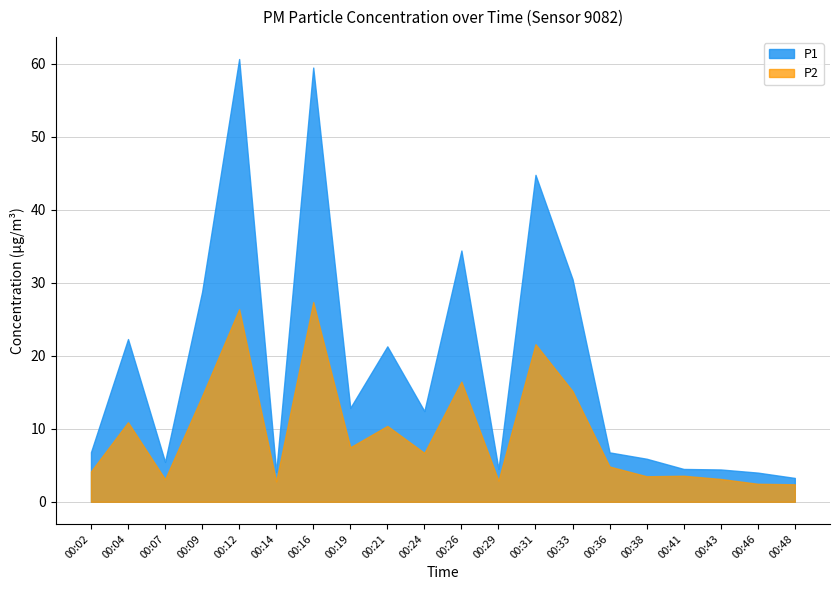

How many interior local valleys does the P2 series have?

6